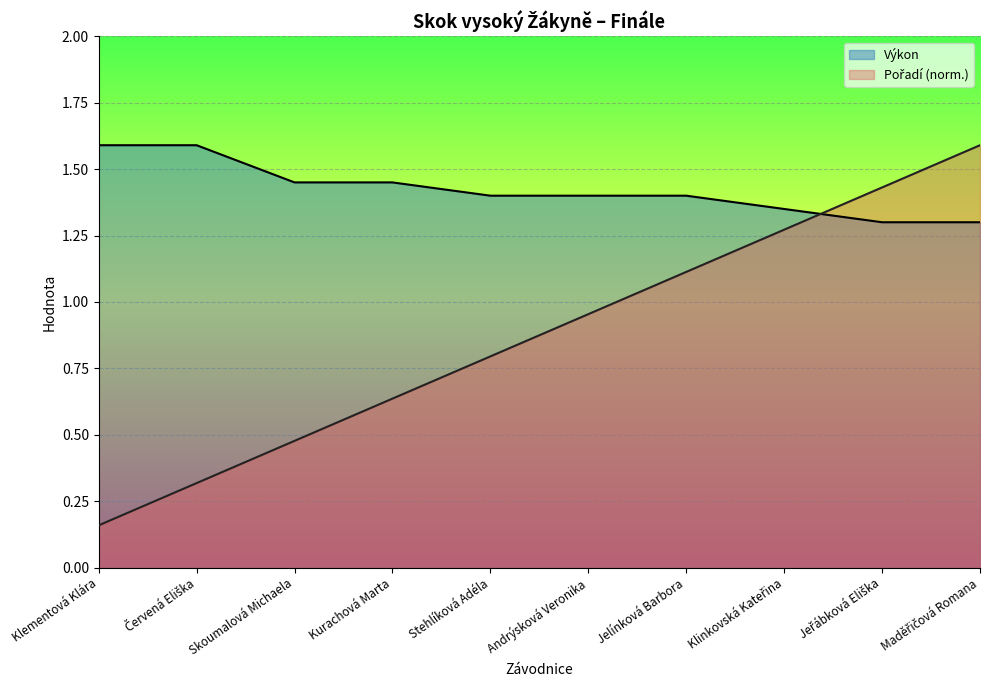

Count the number of data series in this chart.

2